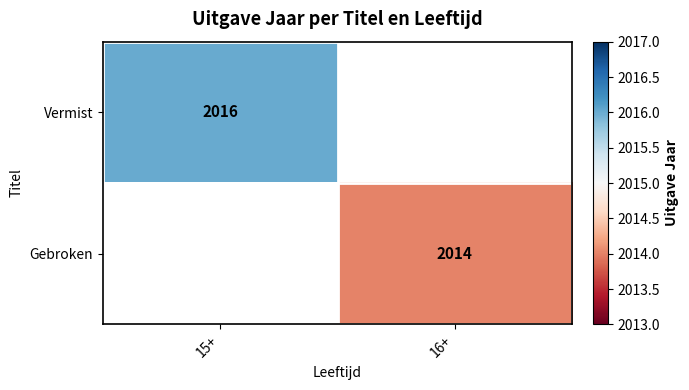

How many series are shown in this chart?

2